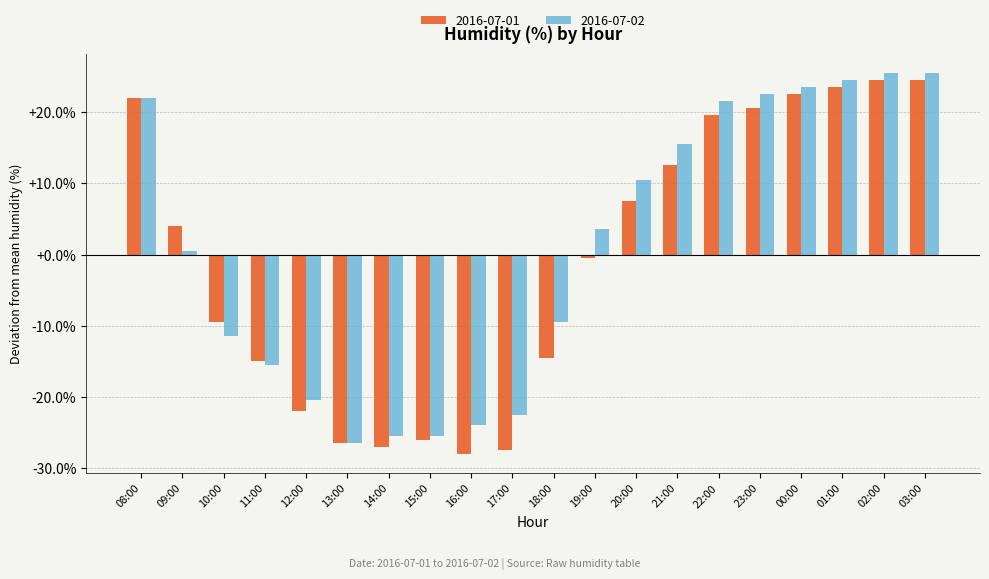

Is the value of 2016-07-02 at 23:00 greater than the value of 2016-07-01 at 13:00?

Yes